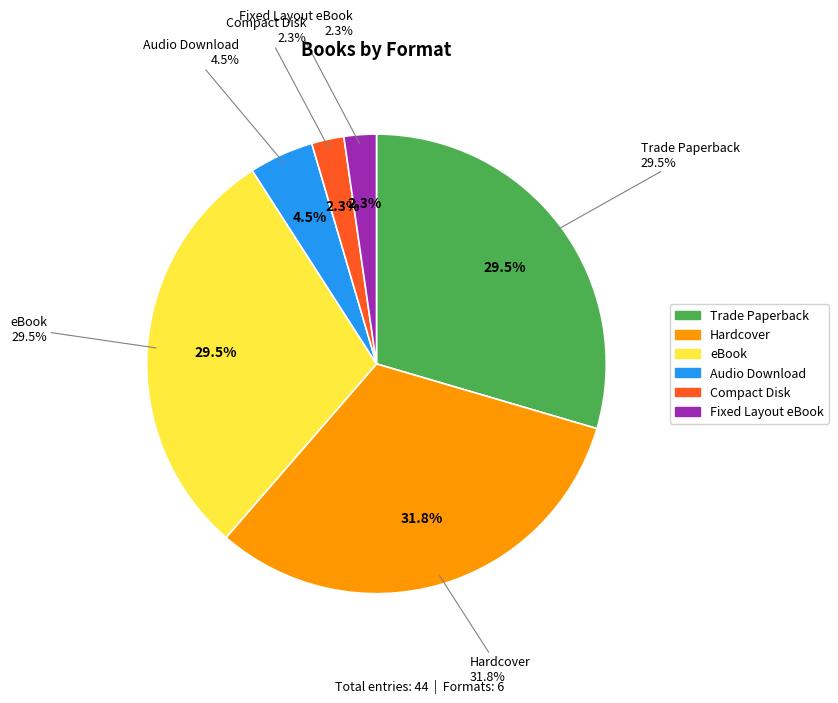

The Compact Disk slice represents 1% of the pie. True or false?

False